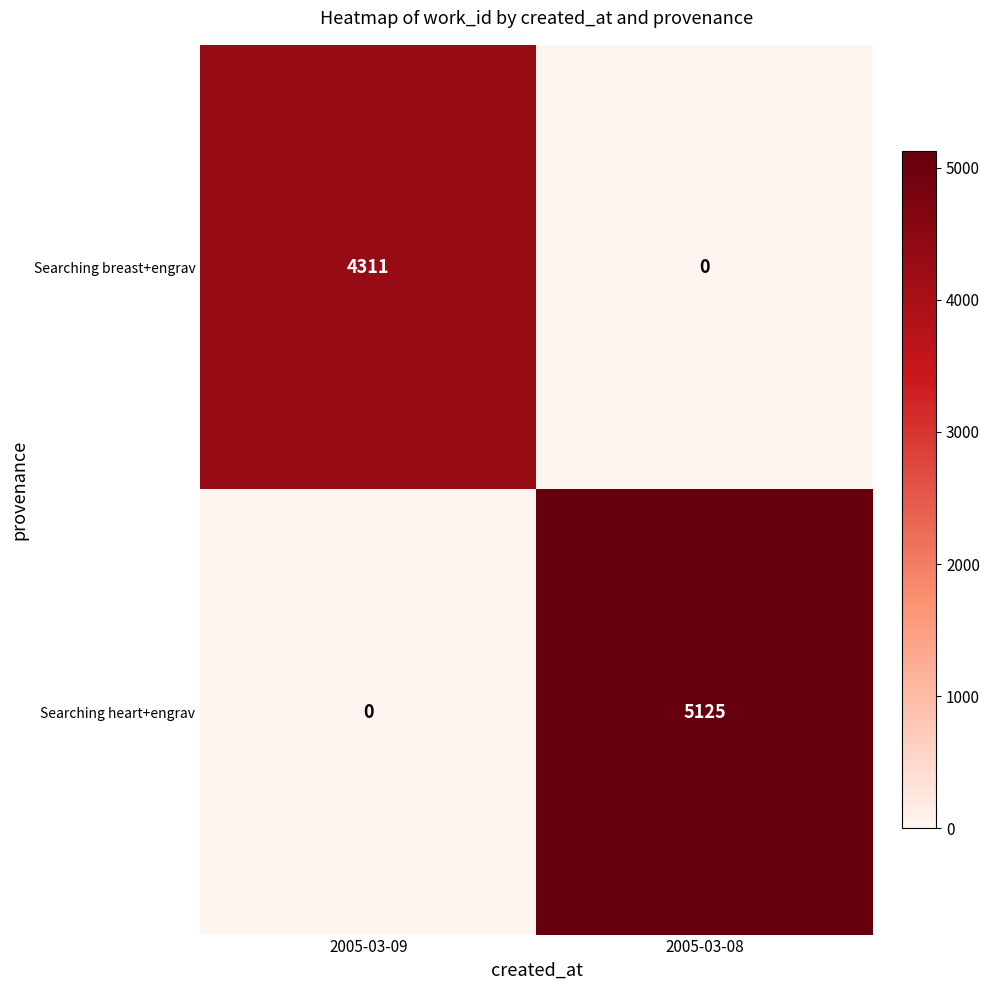

Count the number of categories in the chart.

2